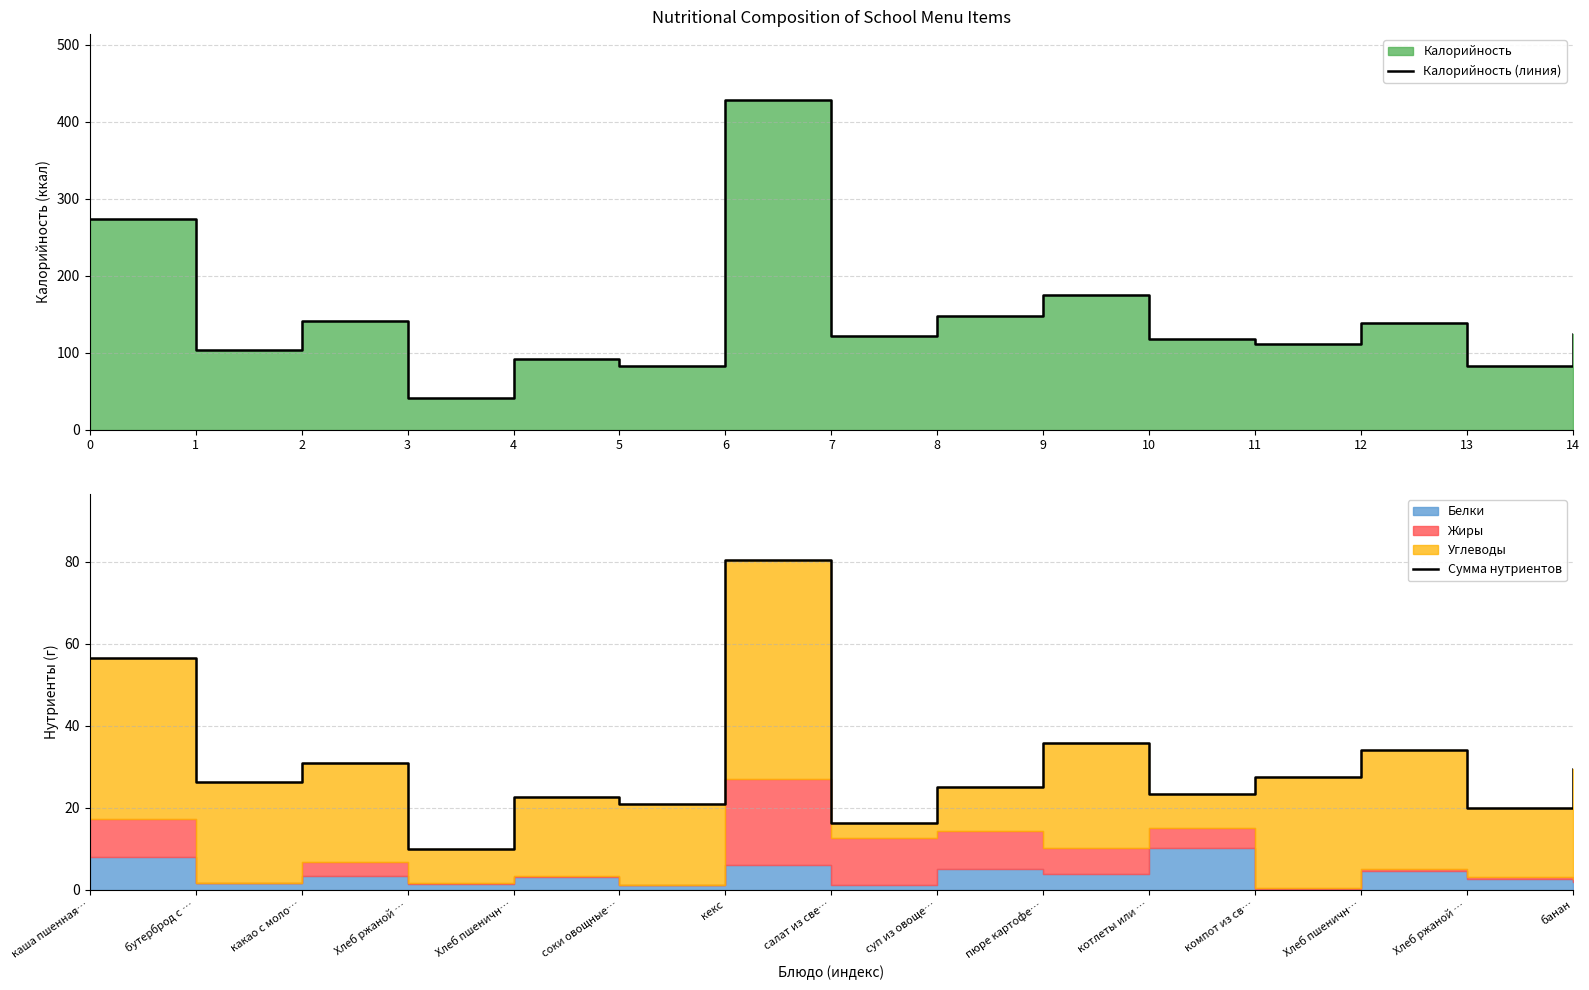

True or false: Калорийность (линия) and Сумма нутриентов intersect in this chart.

False